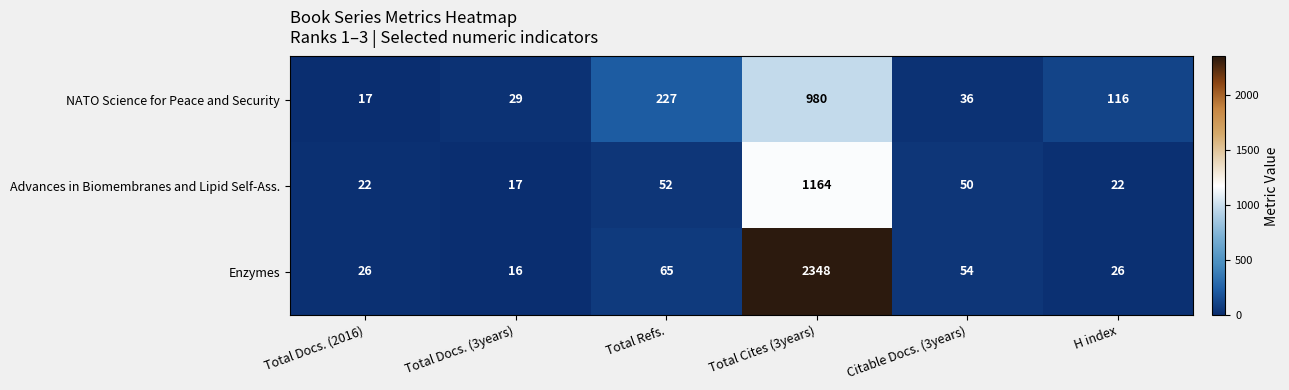

Which series has the largest total across all categories?

Enzymes